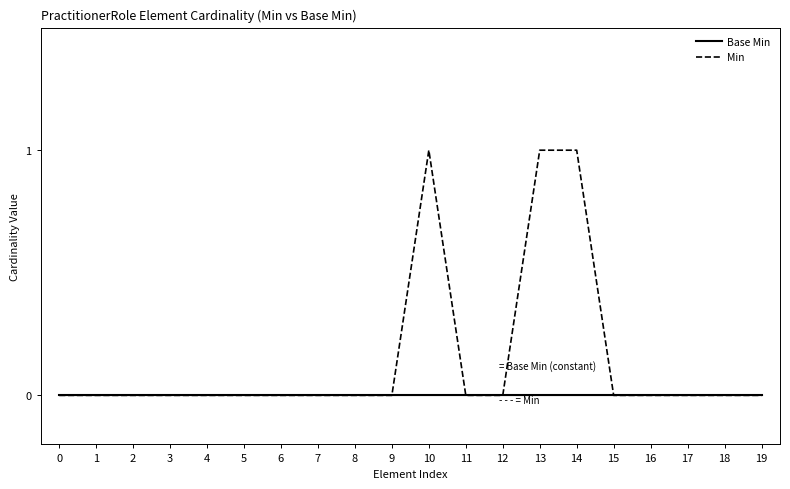

Is it true that Base Min equals 0 at 3?

True